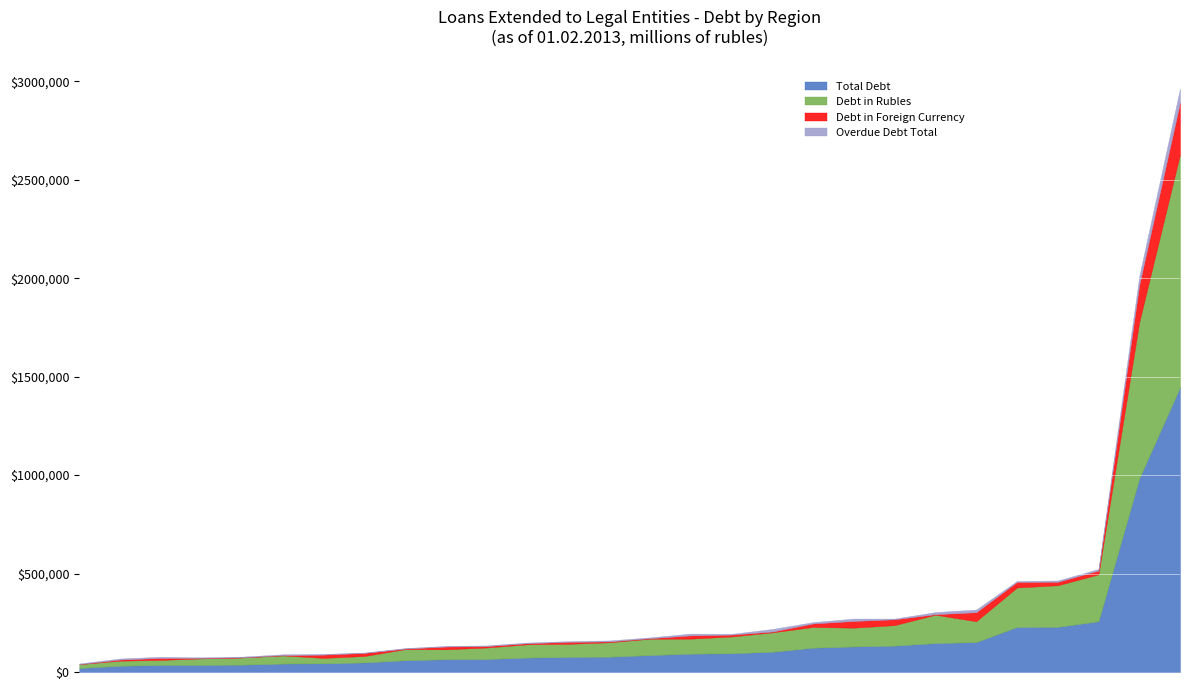

What are all the series names shown in the legend?

Total Debt, Debt in Rubles, Debt in Foreign Currency, Overdue Debt Total